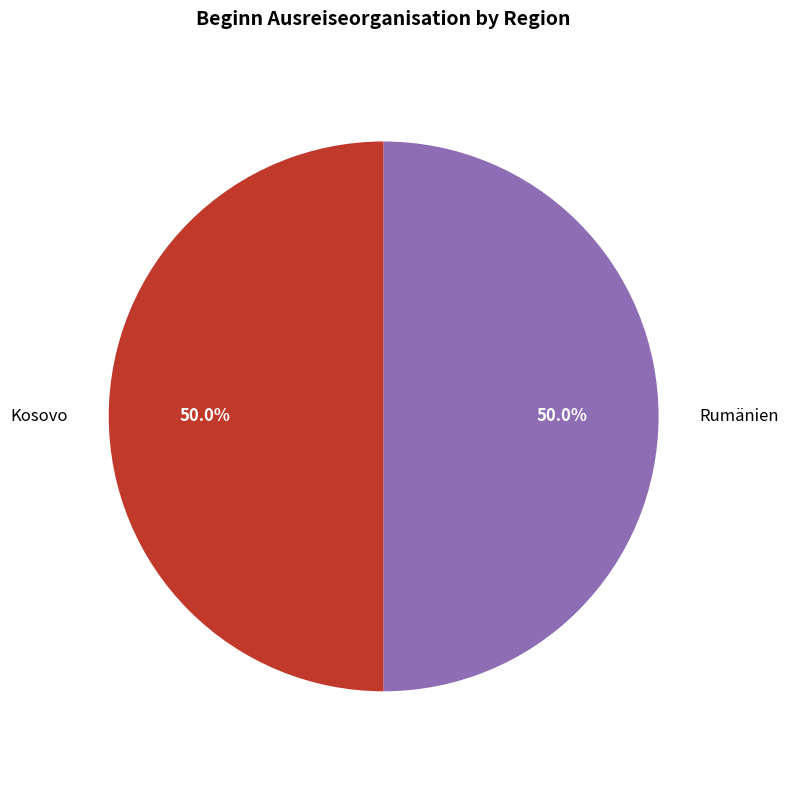

How much of the chart is everything except Rumänien?

50.0%